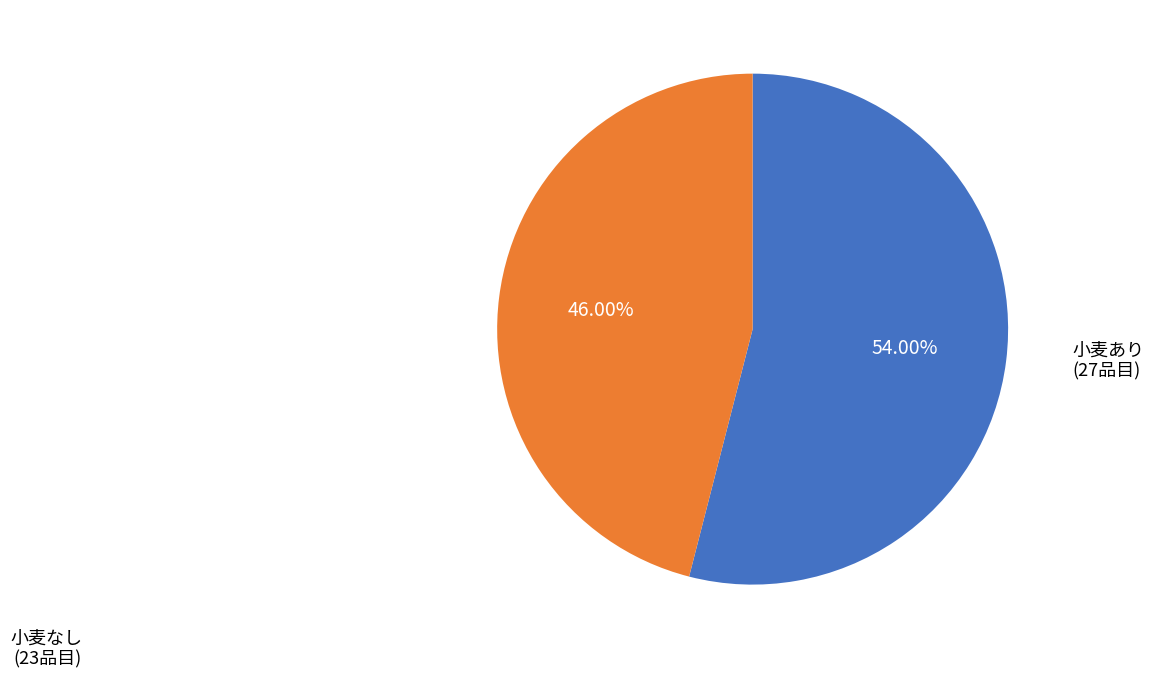

Which category has the smallest portion of the pie?

小麦なし